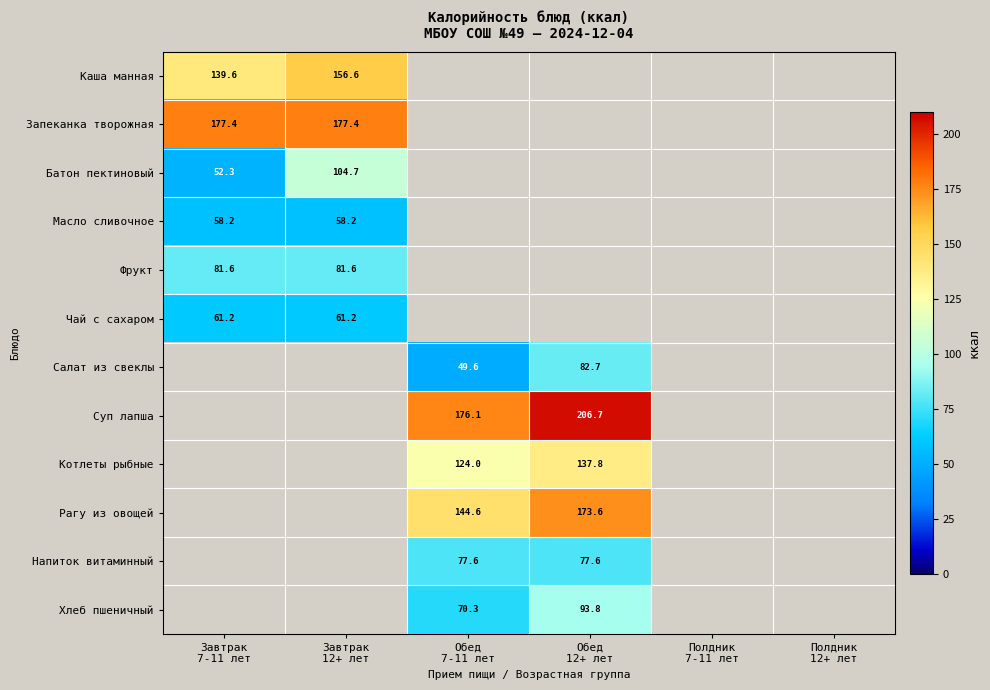

The value of Масло сливочное at Завтрак 7-11 лет is 58.2. True or false?

True